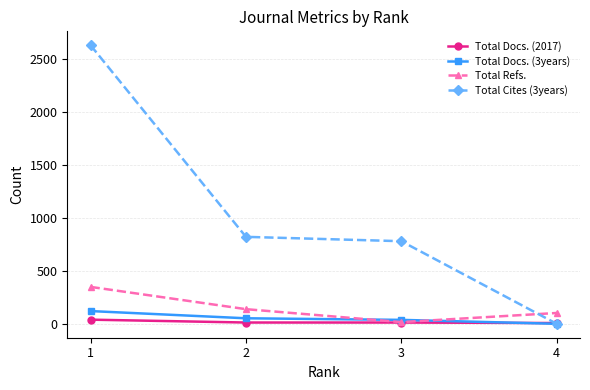

How many Total Refs. values are between 102 and 348?

3